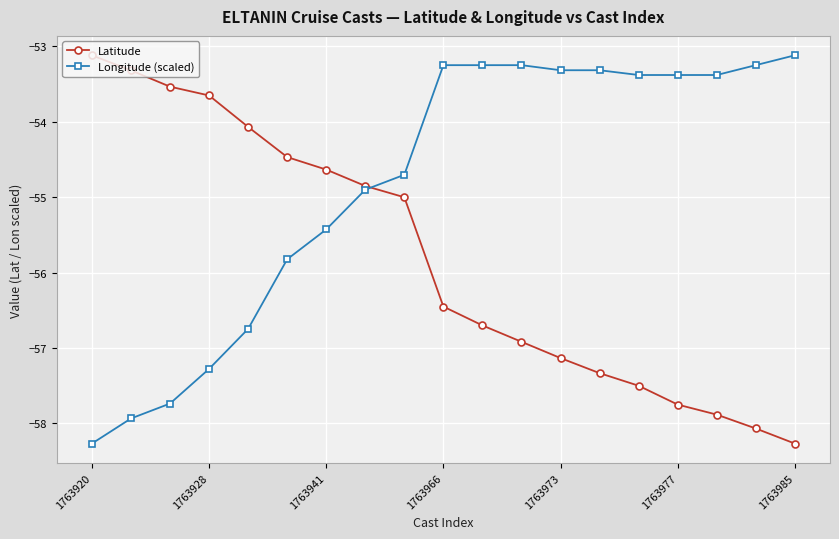

True or false: Latitude has more than 1 points higher than both neighbors.

False